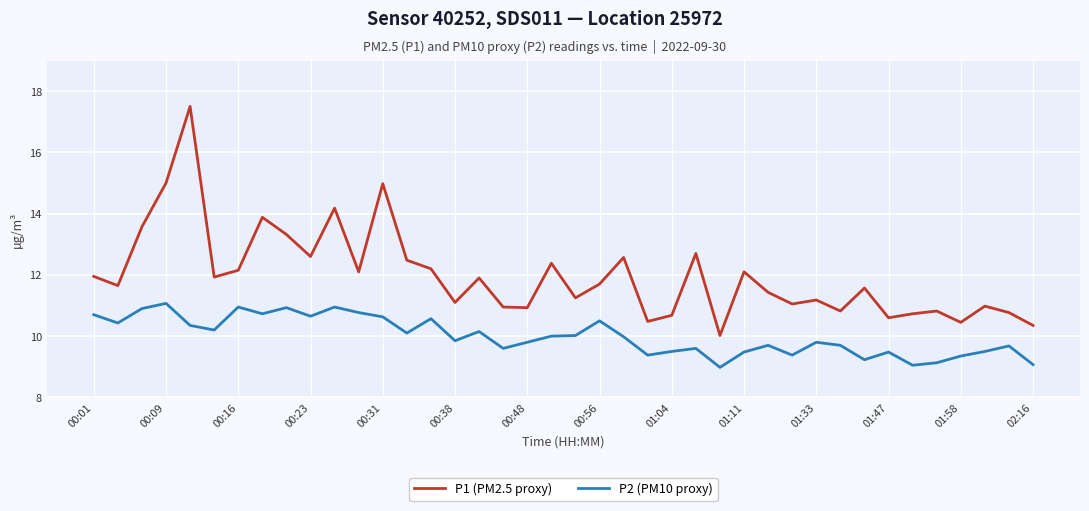

List the series in order of their overall mean, lowest first.

P2 (PM10 proxy), P1 (PM2.5 proxy)